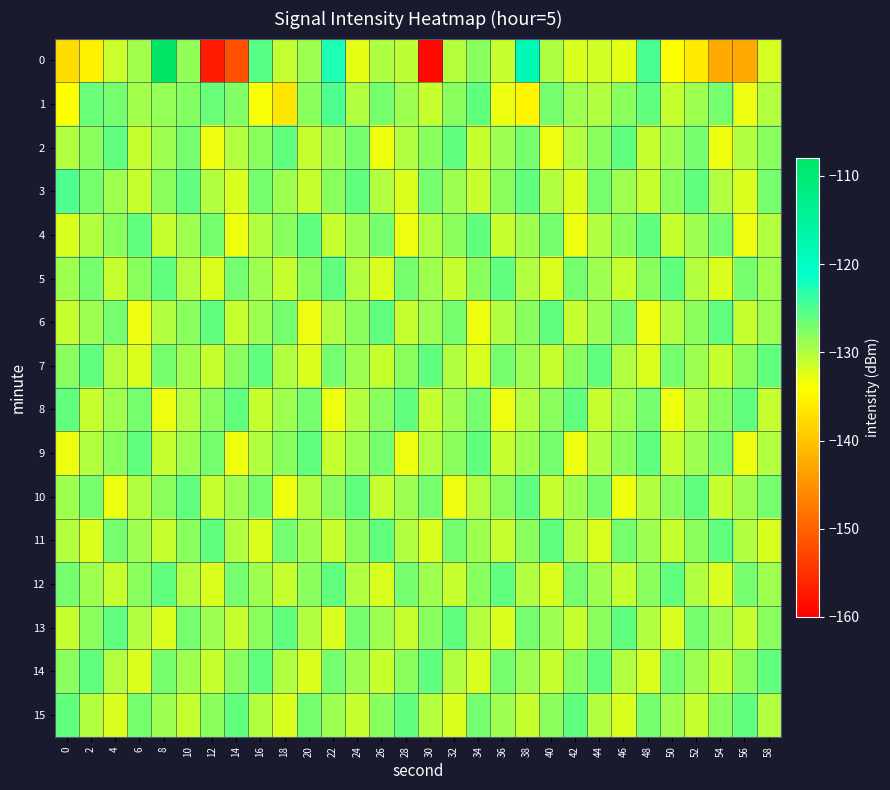

How many distinct data groups are displayed?

16